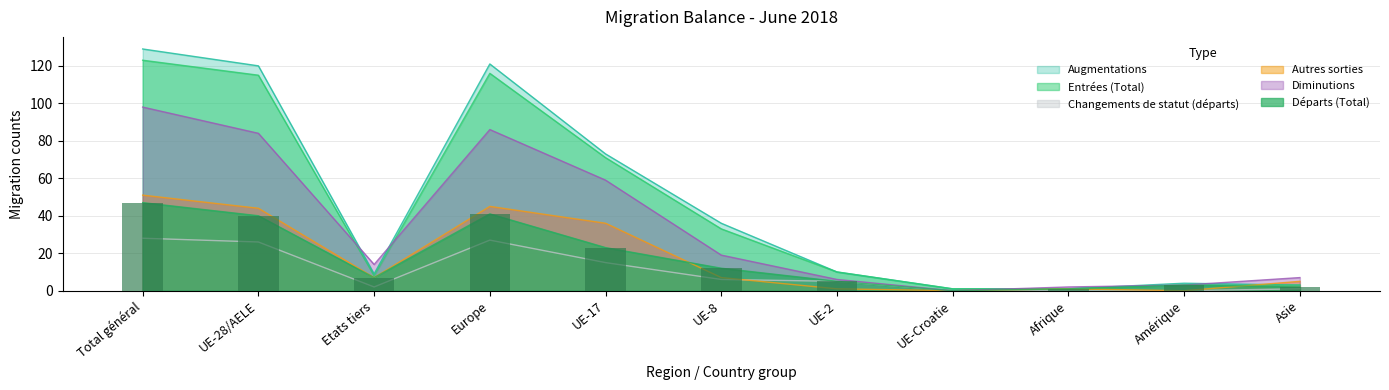

True or false: the data shows 5 at Etats tiers.

False